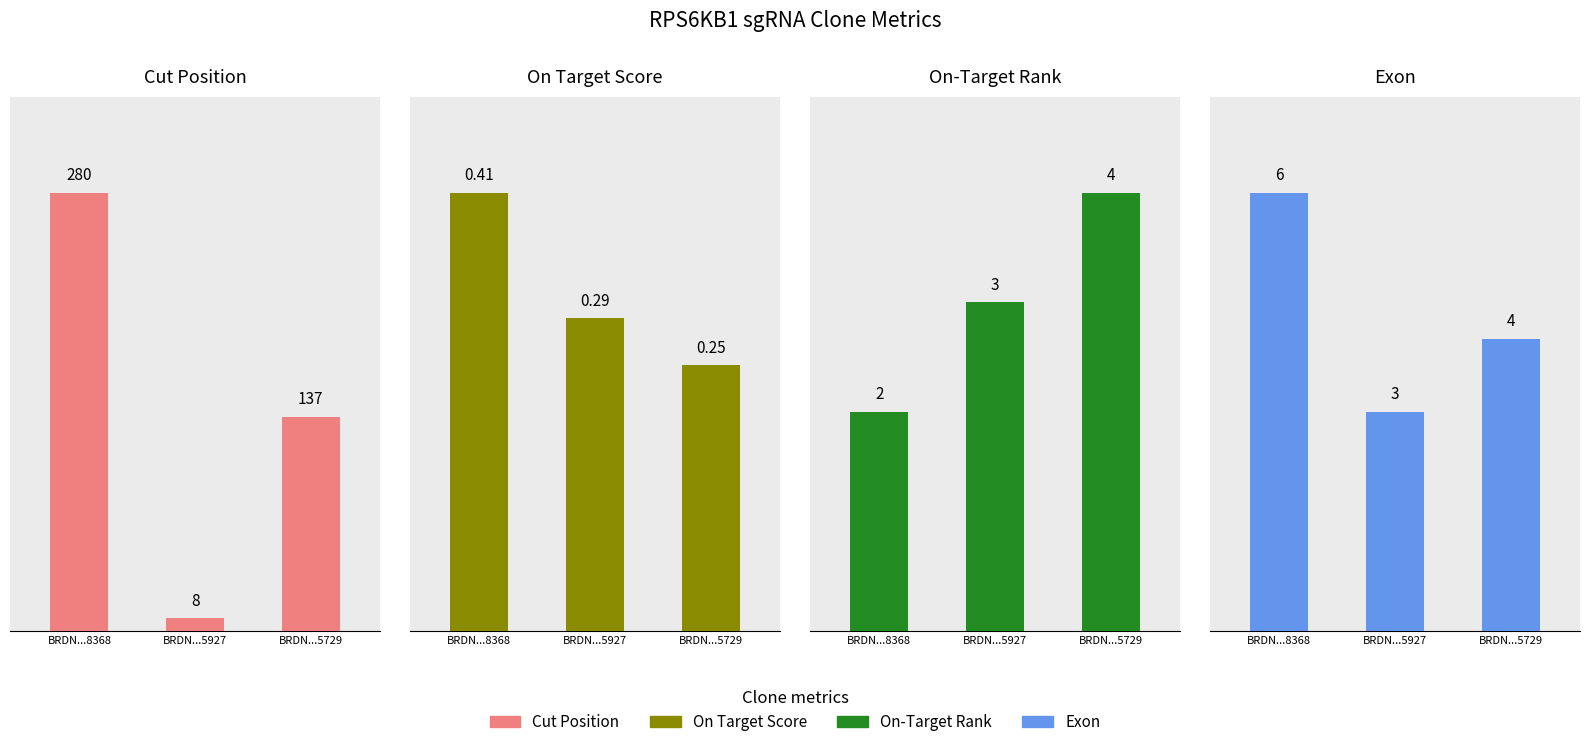

Is the value of Cut Position at BRDN...8368 greater than the value of Exon at BRDN...5729?

Yes